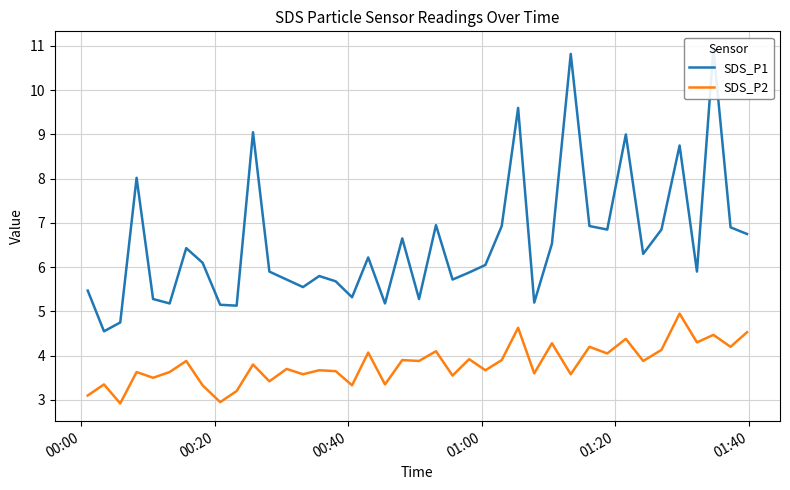

List the series in order of their overall mean, lowest first.

SDS_P2, SDS_P1